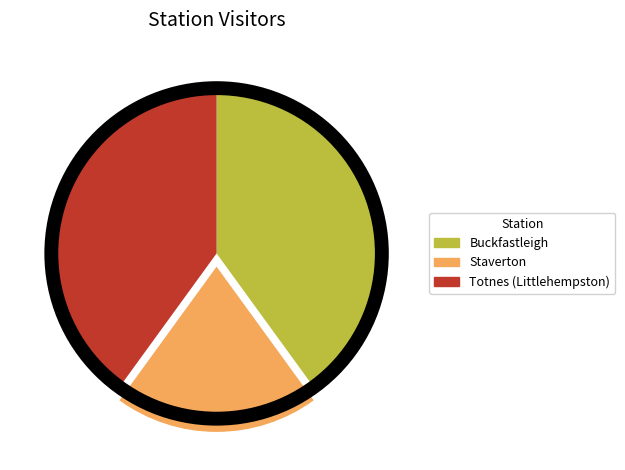

What is the smallest slice in the pie chart?

Staverton